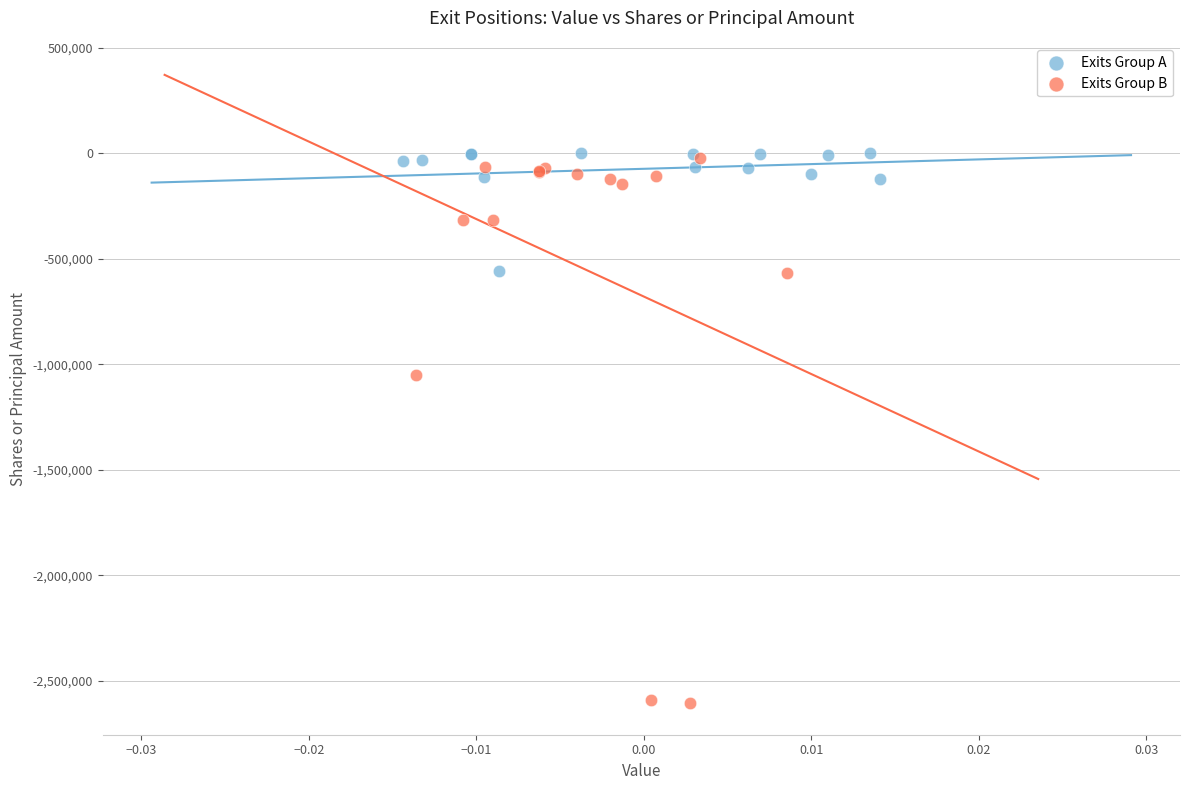

Which series reaches the minimum Y coordinate?

Exits Group B